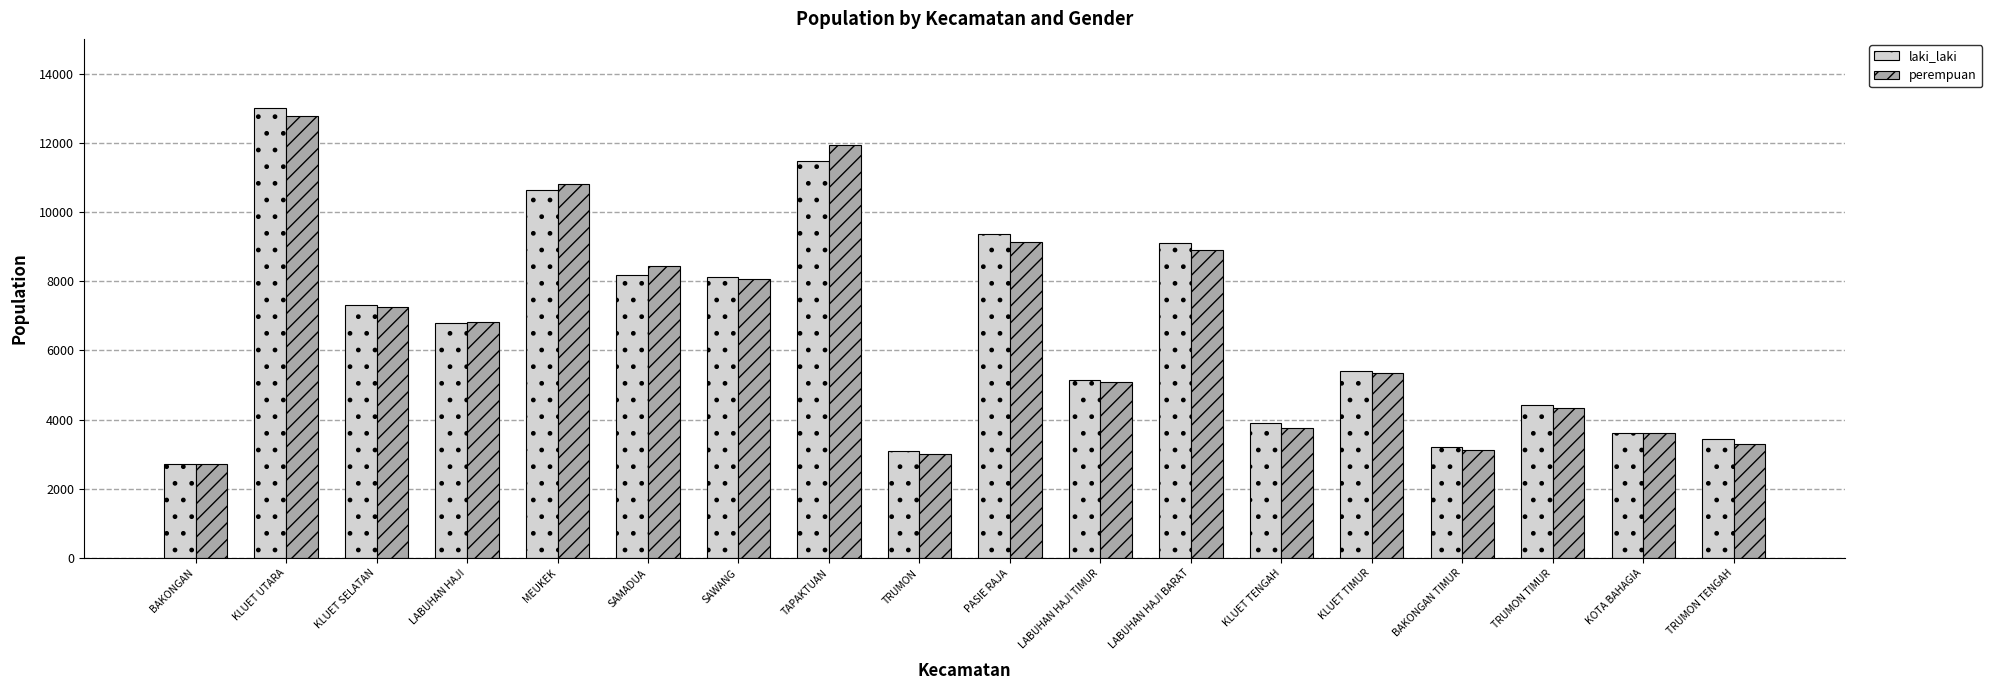

What is the total value across all series at KLUET TIMUR?

10750